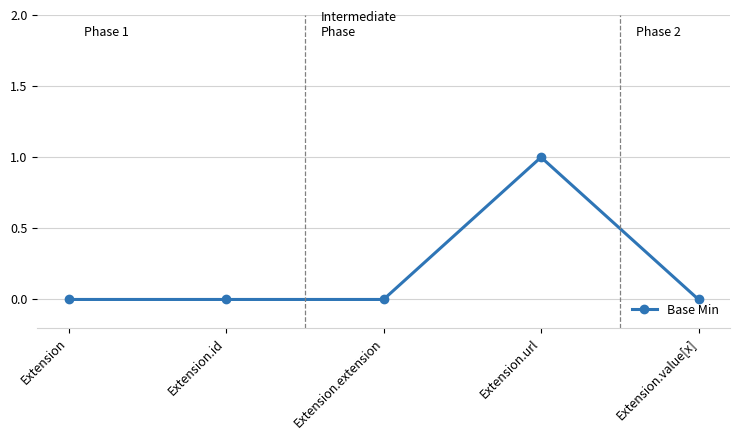

What is the sum of all values?

1